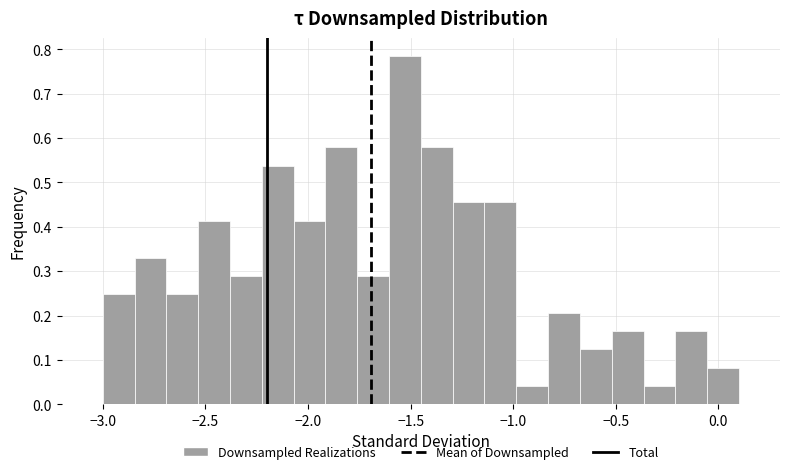

Read against the x-axis, roughly where is the centre of the tallest bar?

-1.55